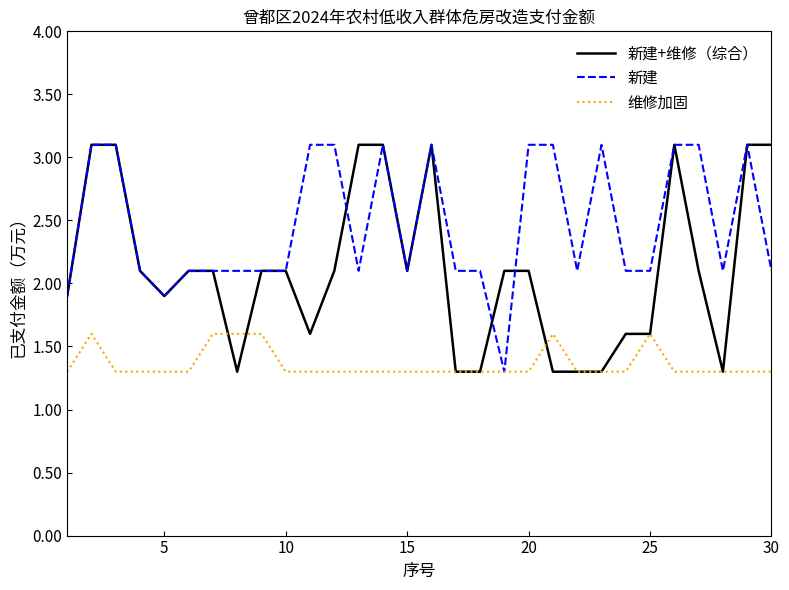

What is the highest value of the 新建 series?

3.1